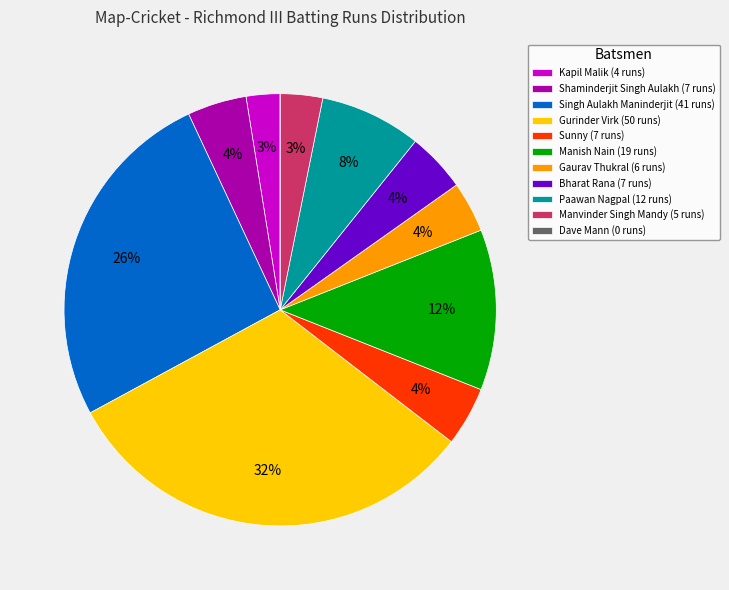

What is the largest slice in the pie chart?

Gurinder Virk